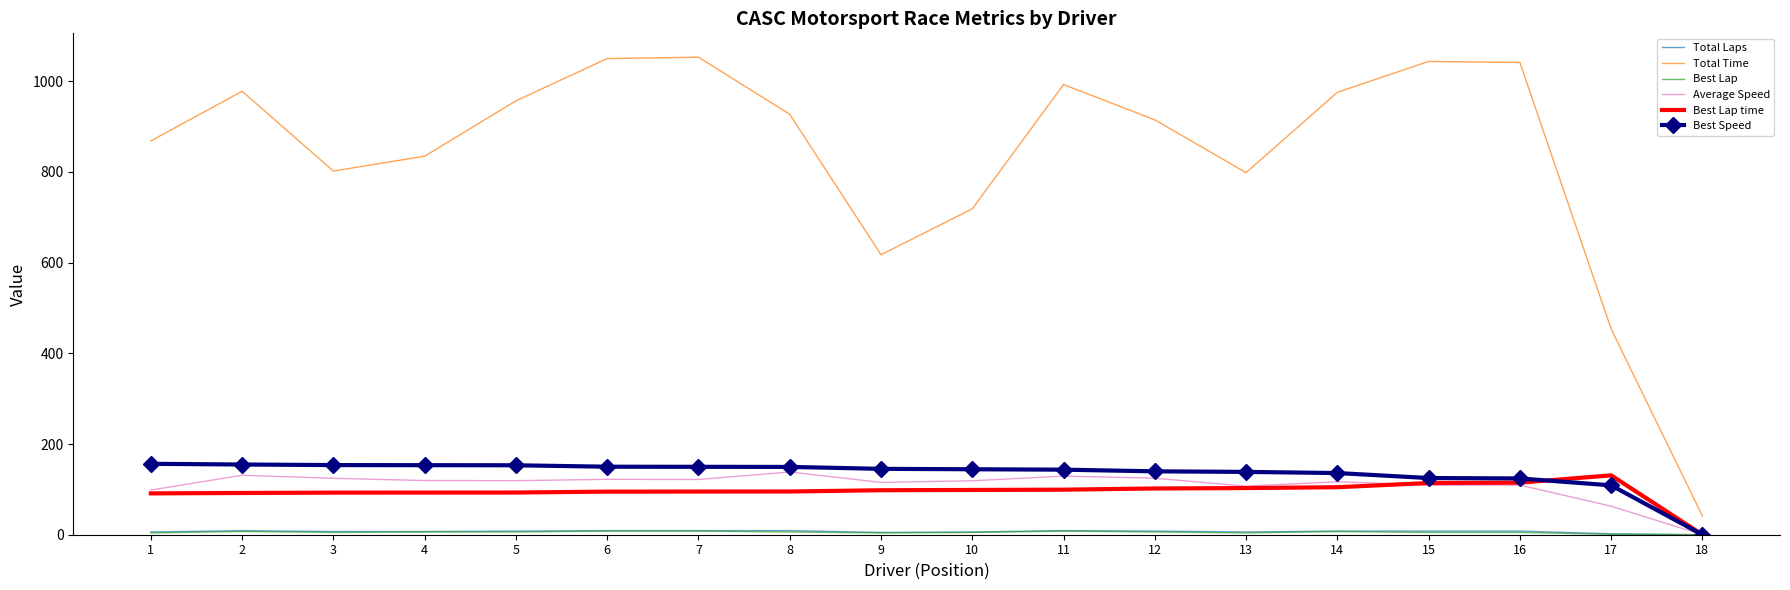

Which series has the largest range (max minus min)?

Total Time